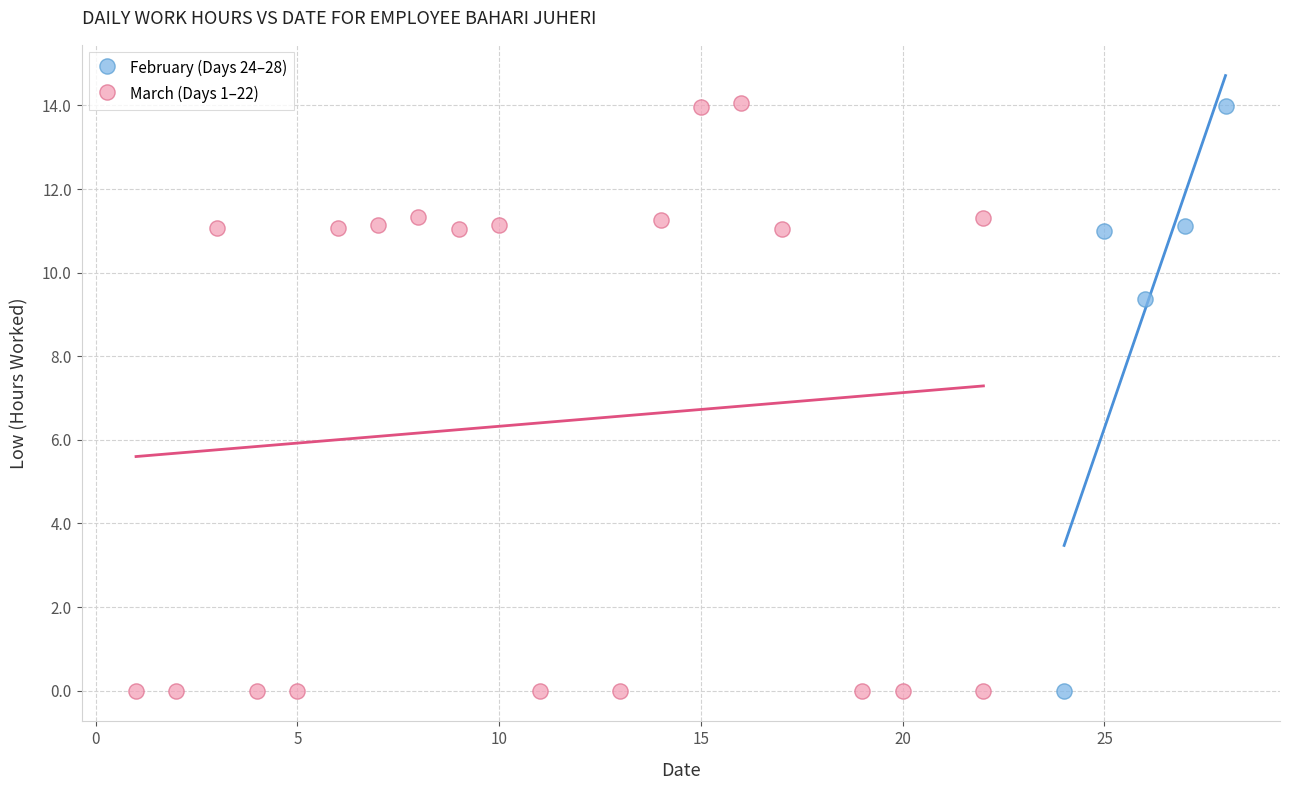

Which series has the widest spread of Y values?

March (Days 1–22)